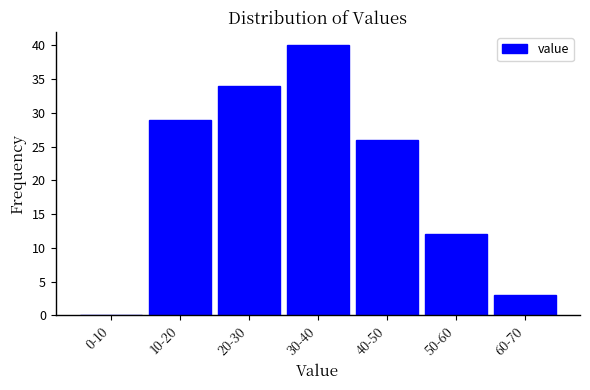

Reading left to right, extract all data points from this chart.

0-10=0	10-20=29	20-30=34	30-40=40	40-50=26	50-60=12	60-70=3